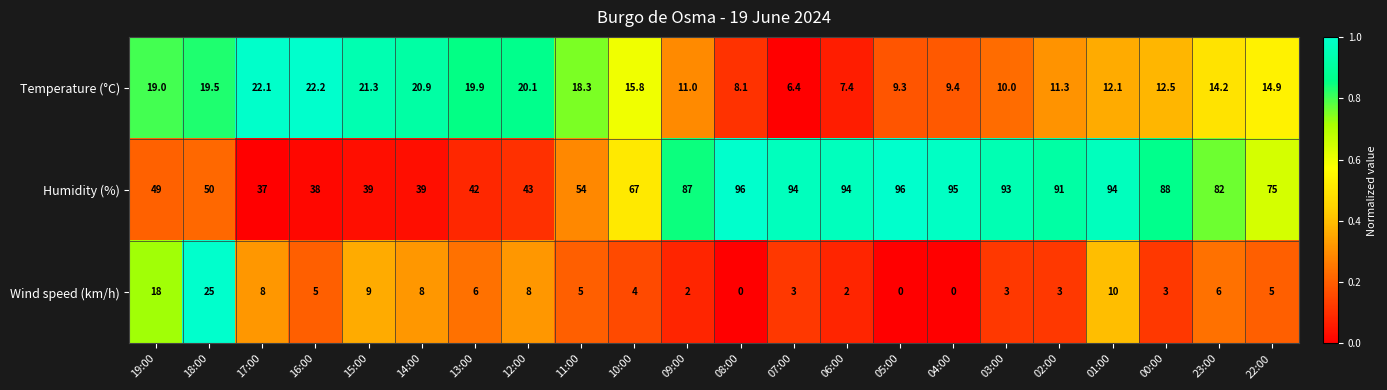

What is the average value of the Temperature (°C) series?

14.8